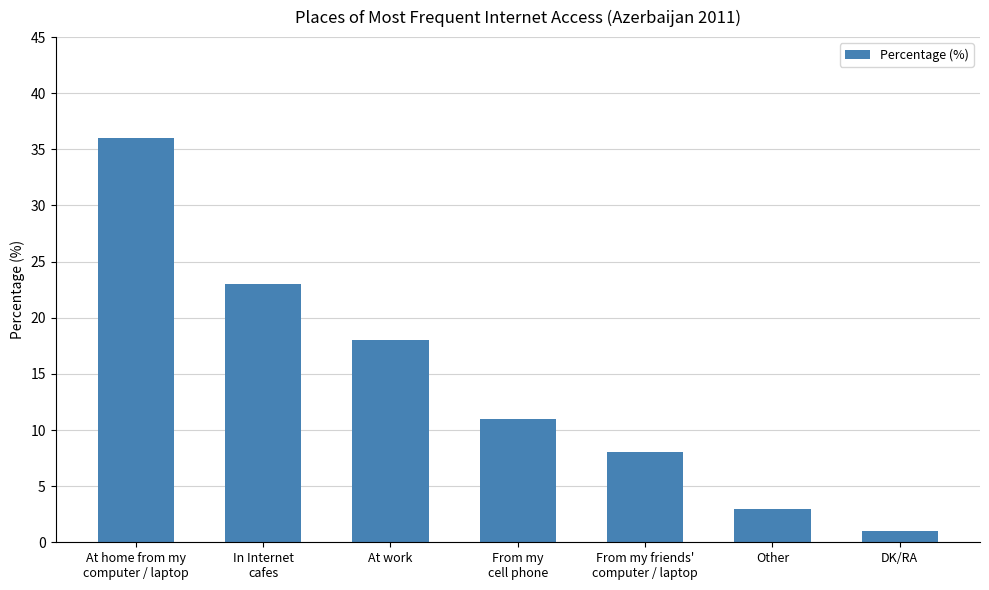

Are the bars grouped side by side (vs. stacked)?

No